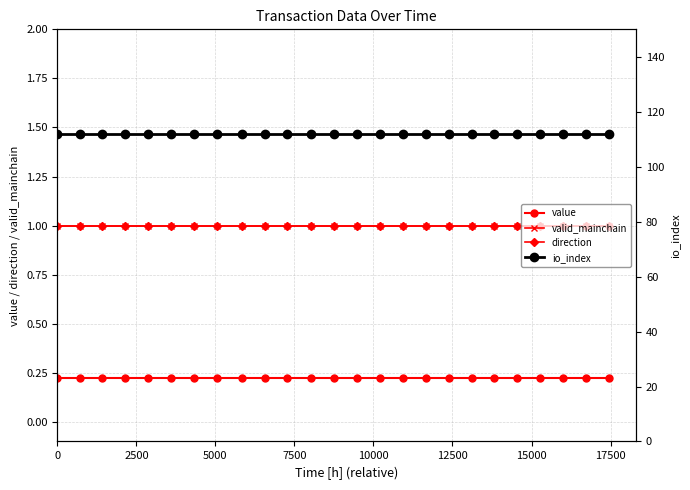

Rank the series by their maximum value, from lowest to highest.

value, valid_mainchain, direction, io_index